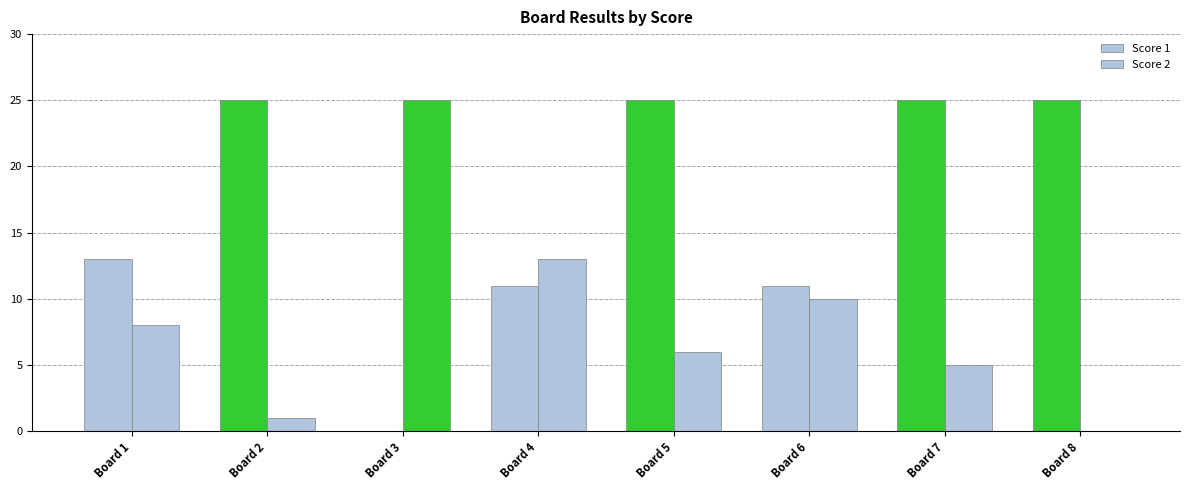

Does the chart contain stacked bars?

No